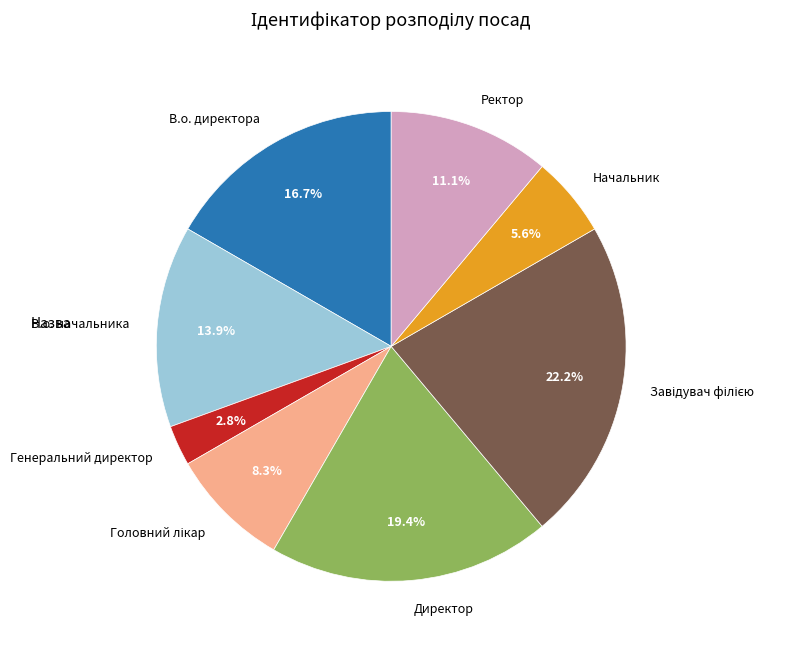

Count the number of slices in the pie.

8